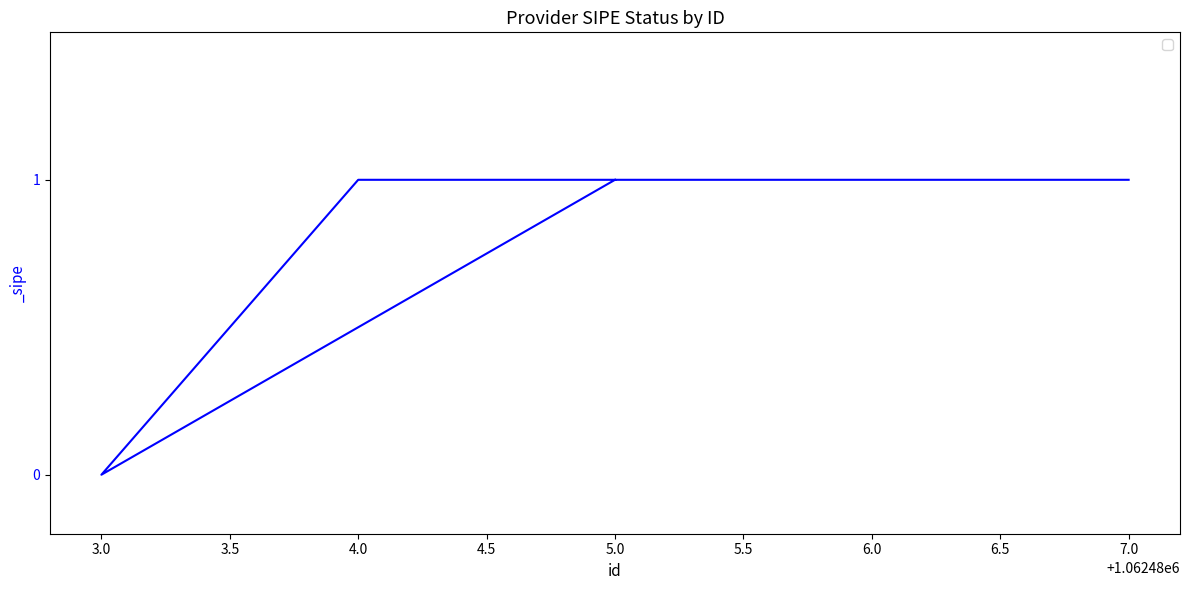

What is the label of the 1st point from the right?

7.0